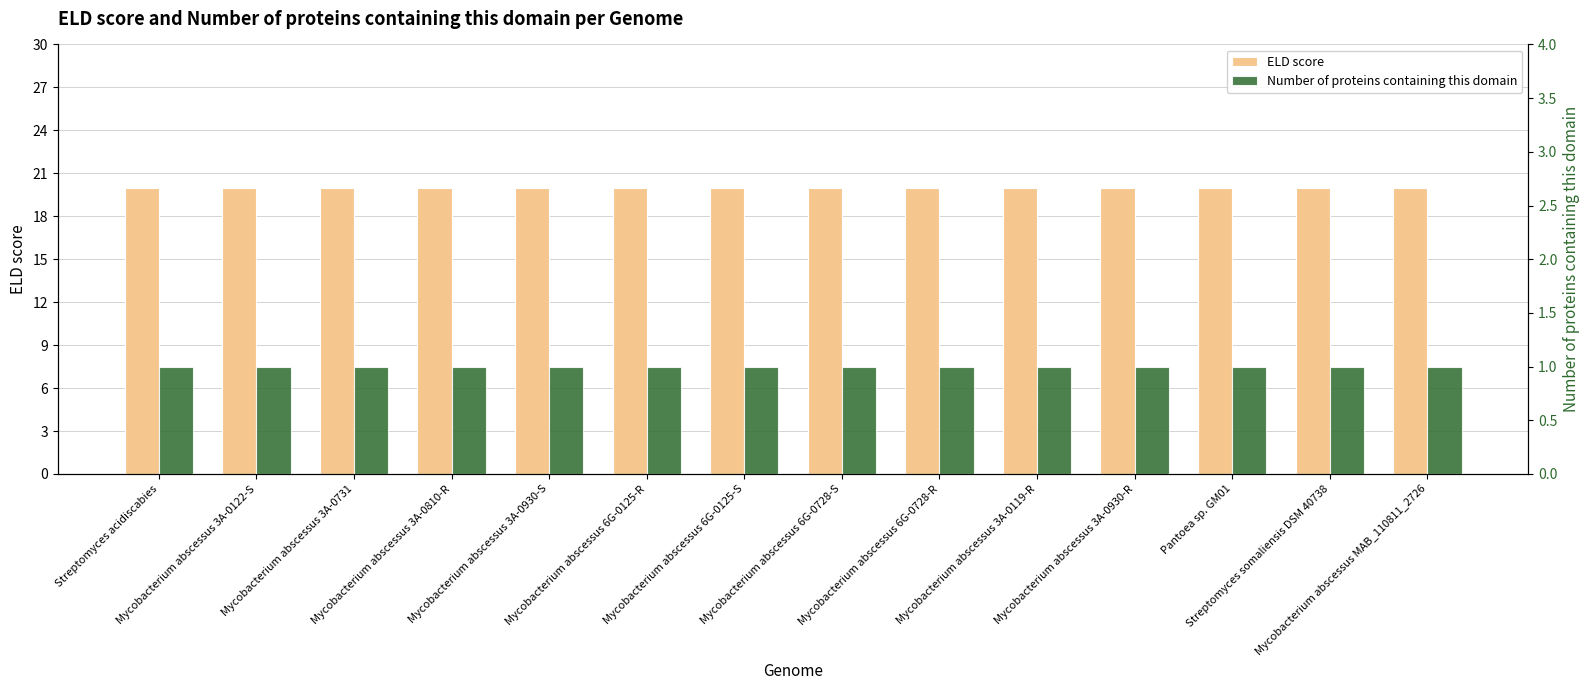

Is the value of Number of proteins containing this domain at Mycobacterium abscessus 6G-0728-R greater than the value of ELD score at Mycobacterium abscessus 3A-0122-S?

No